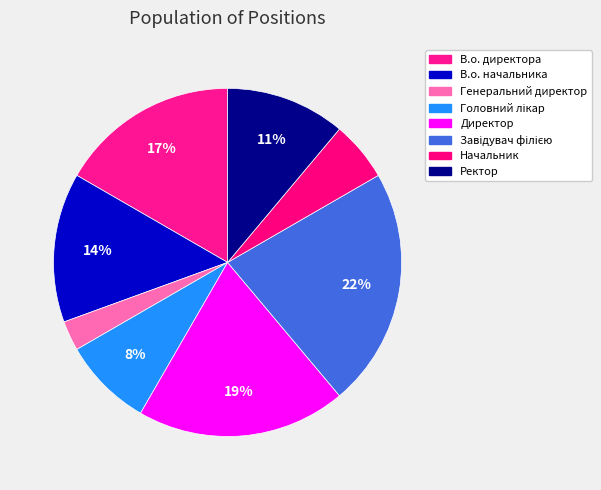

To the nearest percent, what portion does В.о. директора represent?

17%